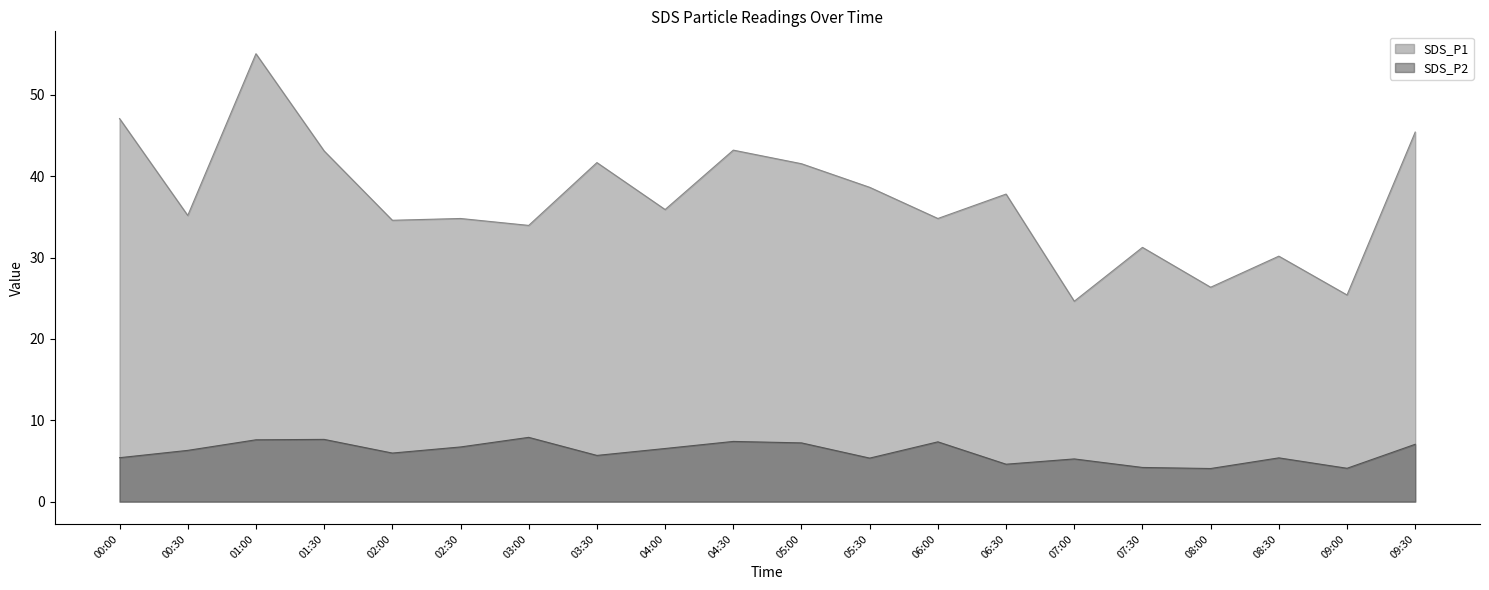

How many values in the SDS_P2 series are below 6?

10